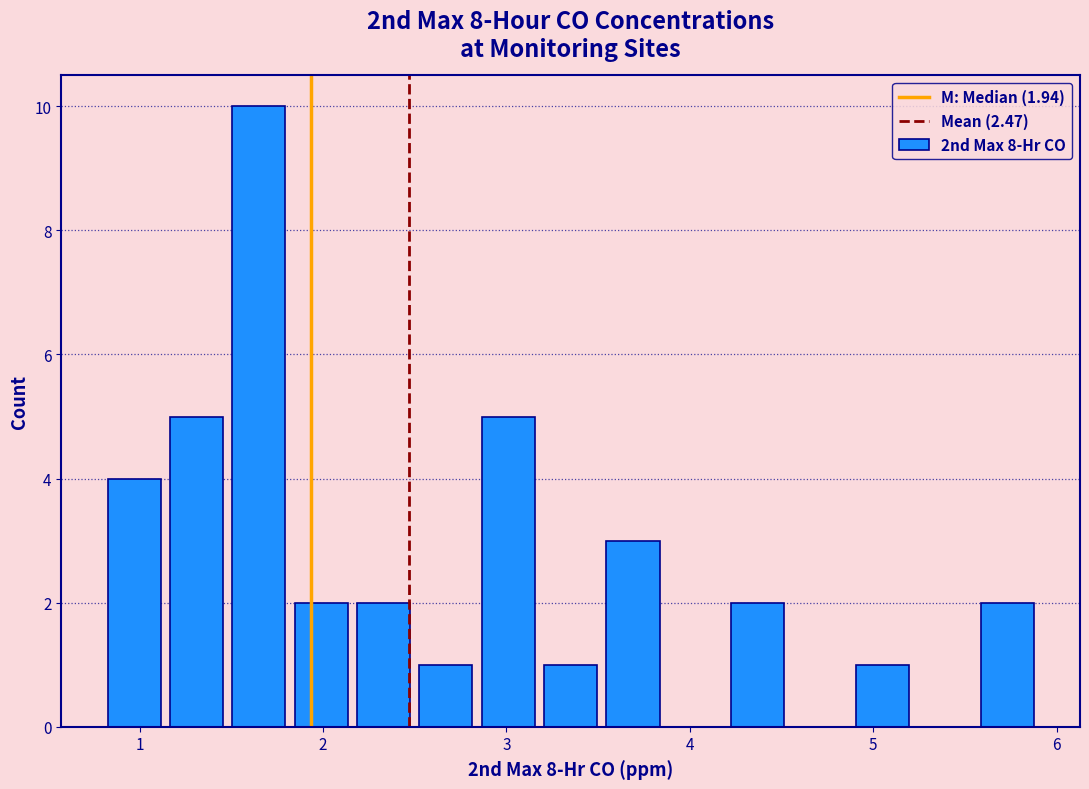

Read against the x-axis, roughly where is the centre of the tallest bar?

1.7